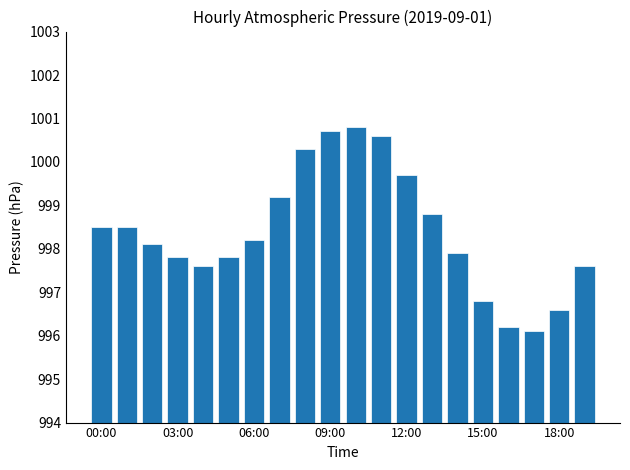

Does the chart contain any negative values?

No